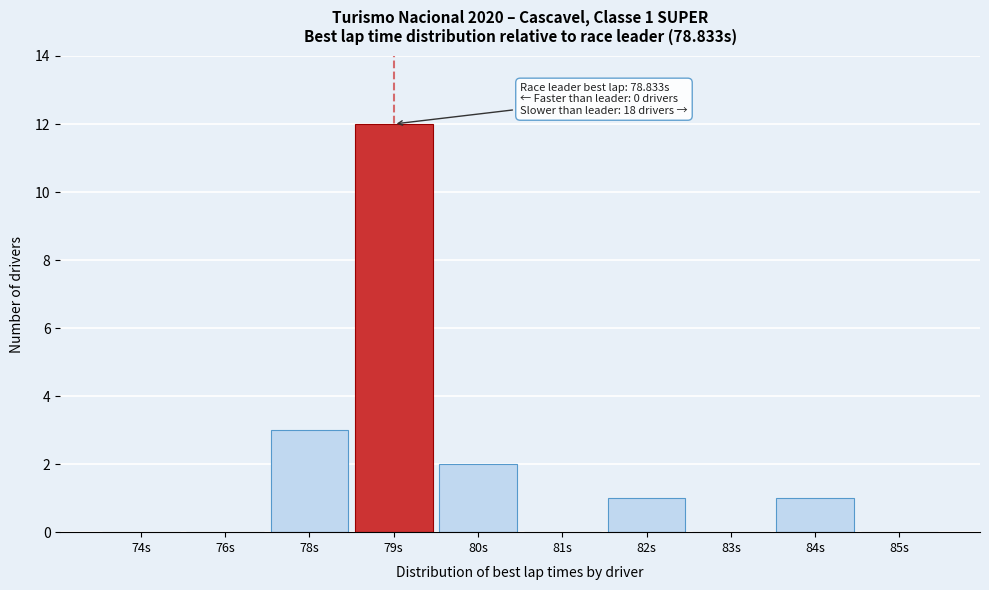

Reading left to right, list all the values displayed in this chart.

74s=0	76s=0	78s=3	79s=12	80s=2	81s=0	82s=1	83s=0	84s=1	85s=0